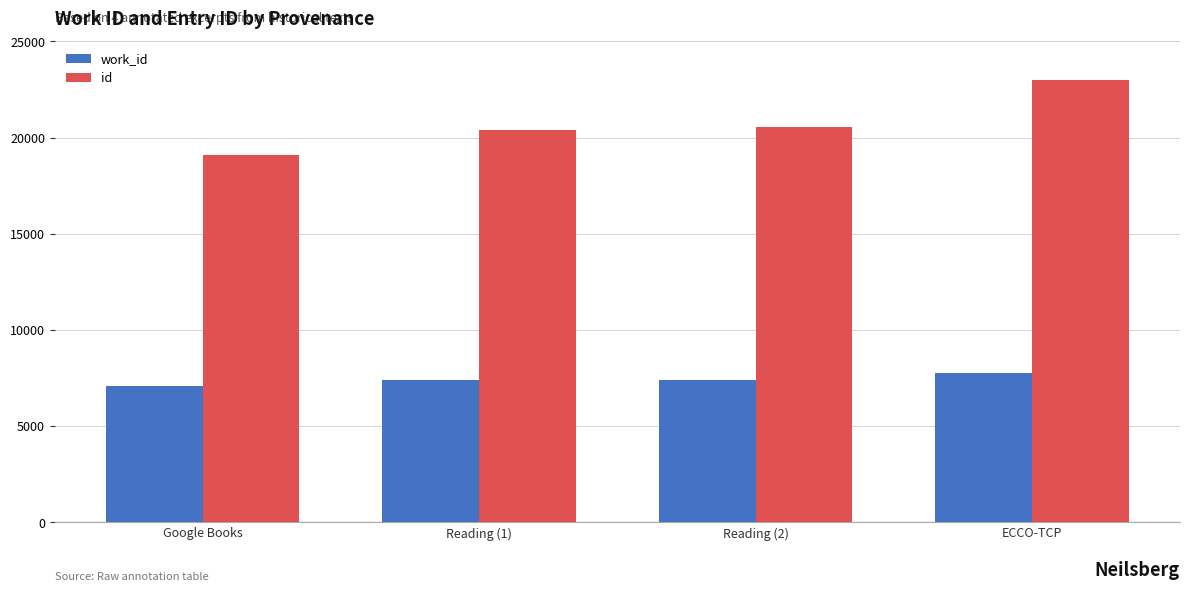

List the series in order of their peak value, highest first.

id, work_id